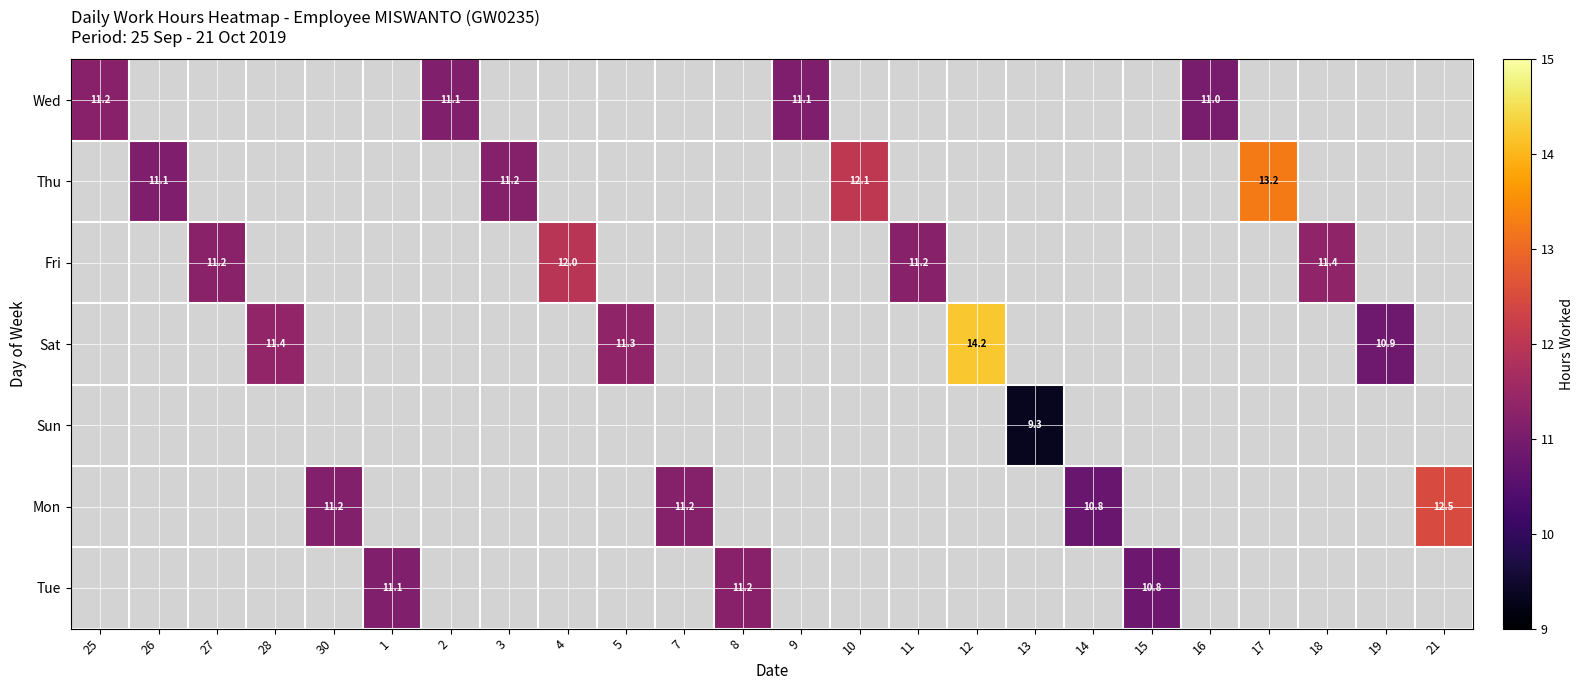

What is the minimum value shown in the chart?

9.3